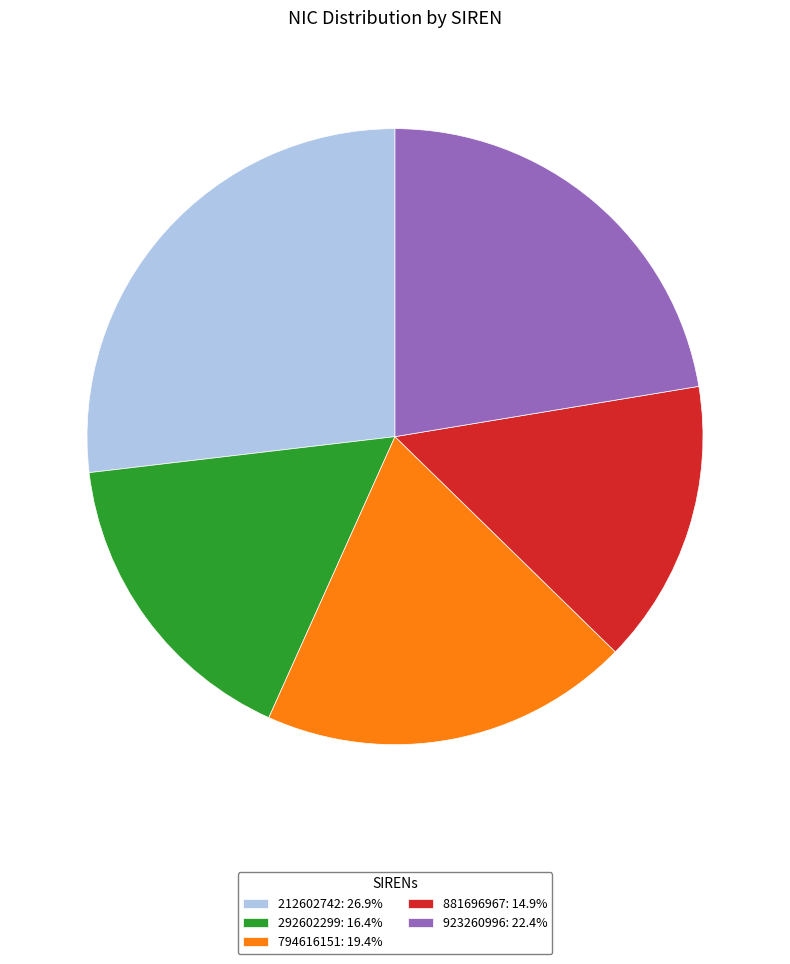

What is the smallest slice in the pie chart?

881696967